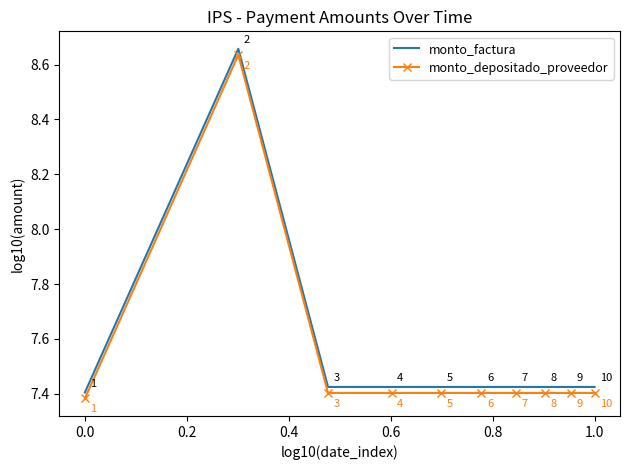

What is the lowest value of the monto_factura series?

7.4